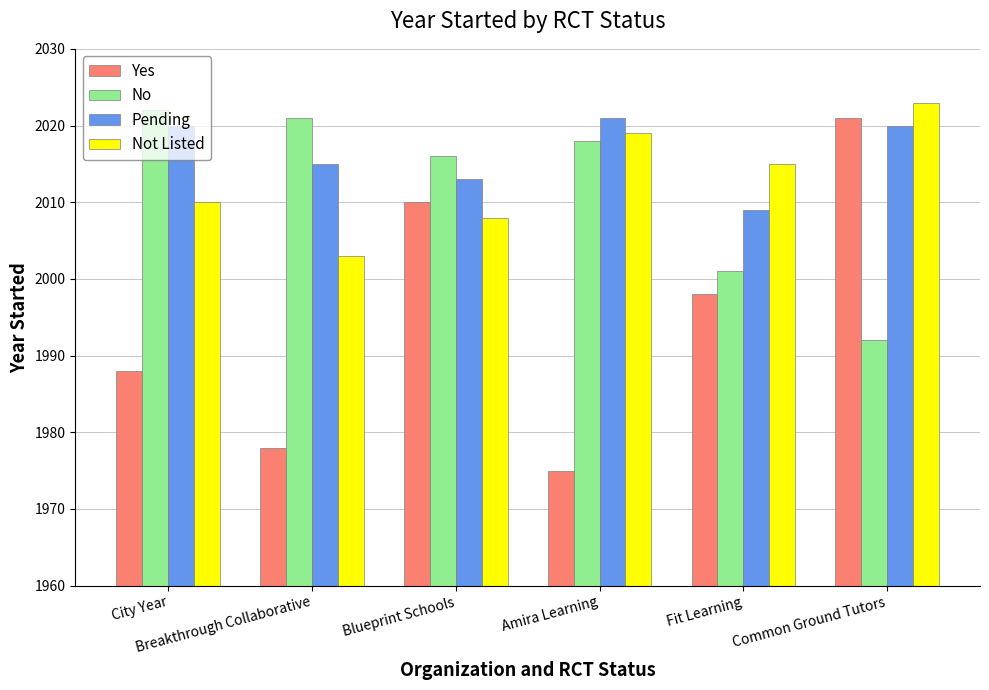

What is the sum of all No values?

12070